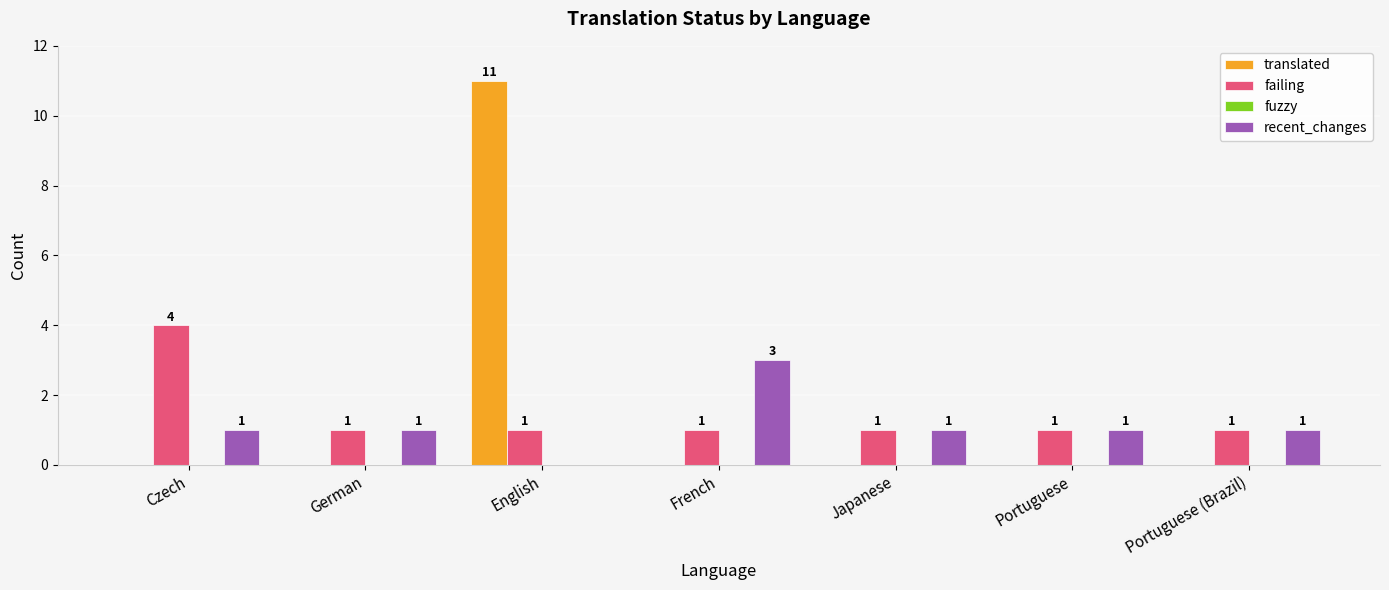

The translated series shows 6 at Portuguese (Brazil). True or false?

False